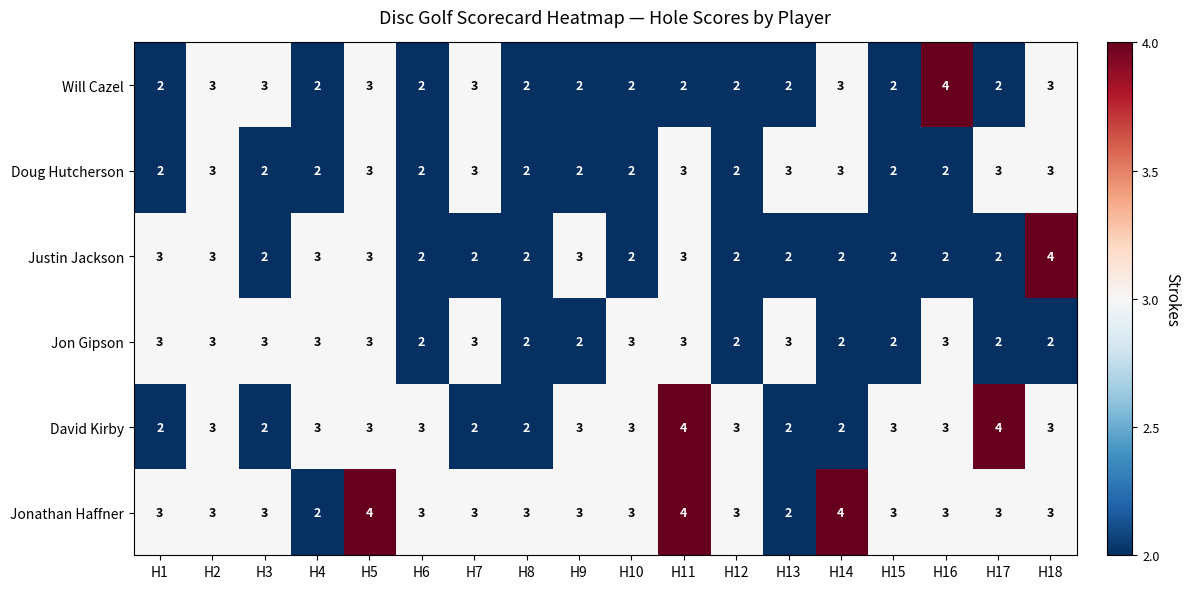

The Doug Hutcherson series shows 3 at H15. True or false?

False